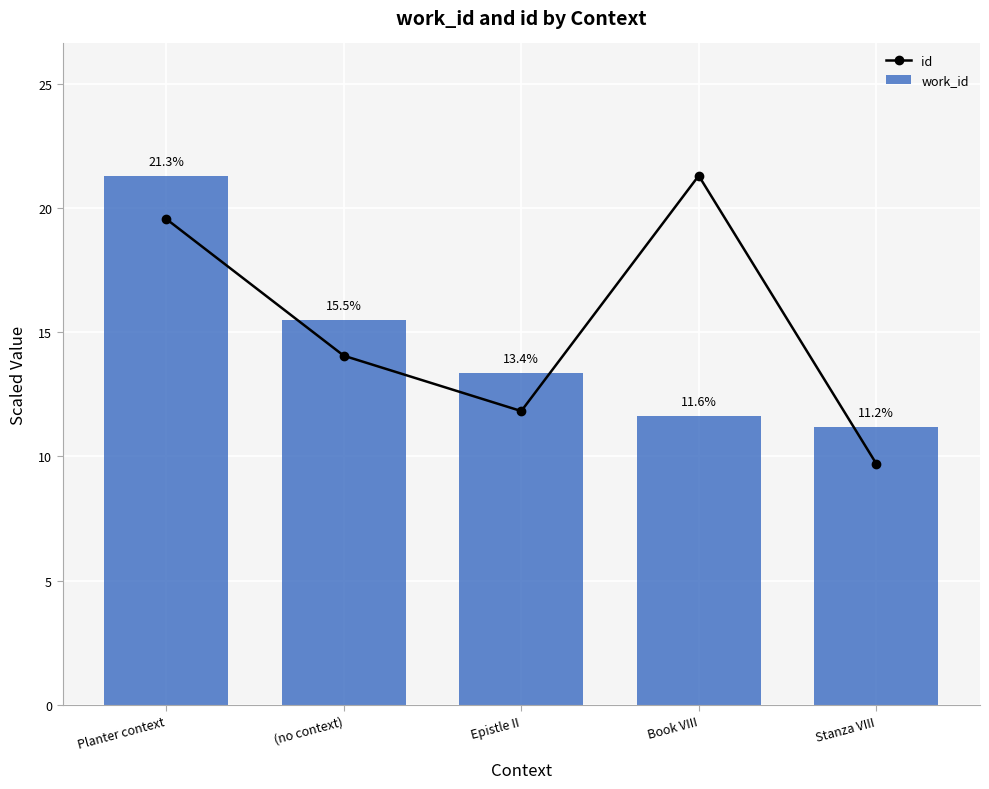

At how many categories does at least one series exceed 20?

2